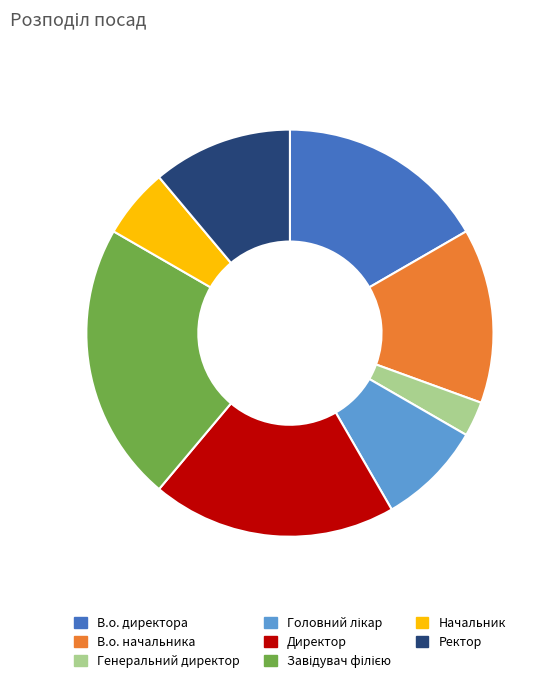

True or false: В.о. директора accounts for 6% of the total.

False